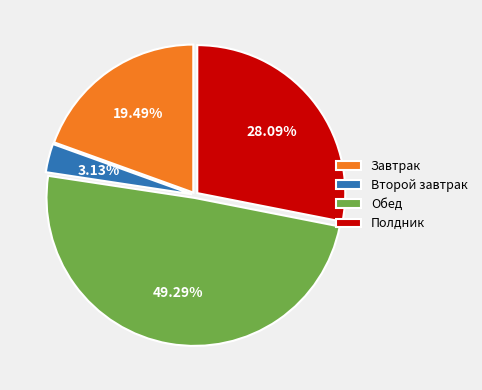

Do Второй завтрак and Полдник together represent more than half of the pie?

No